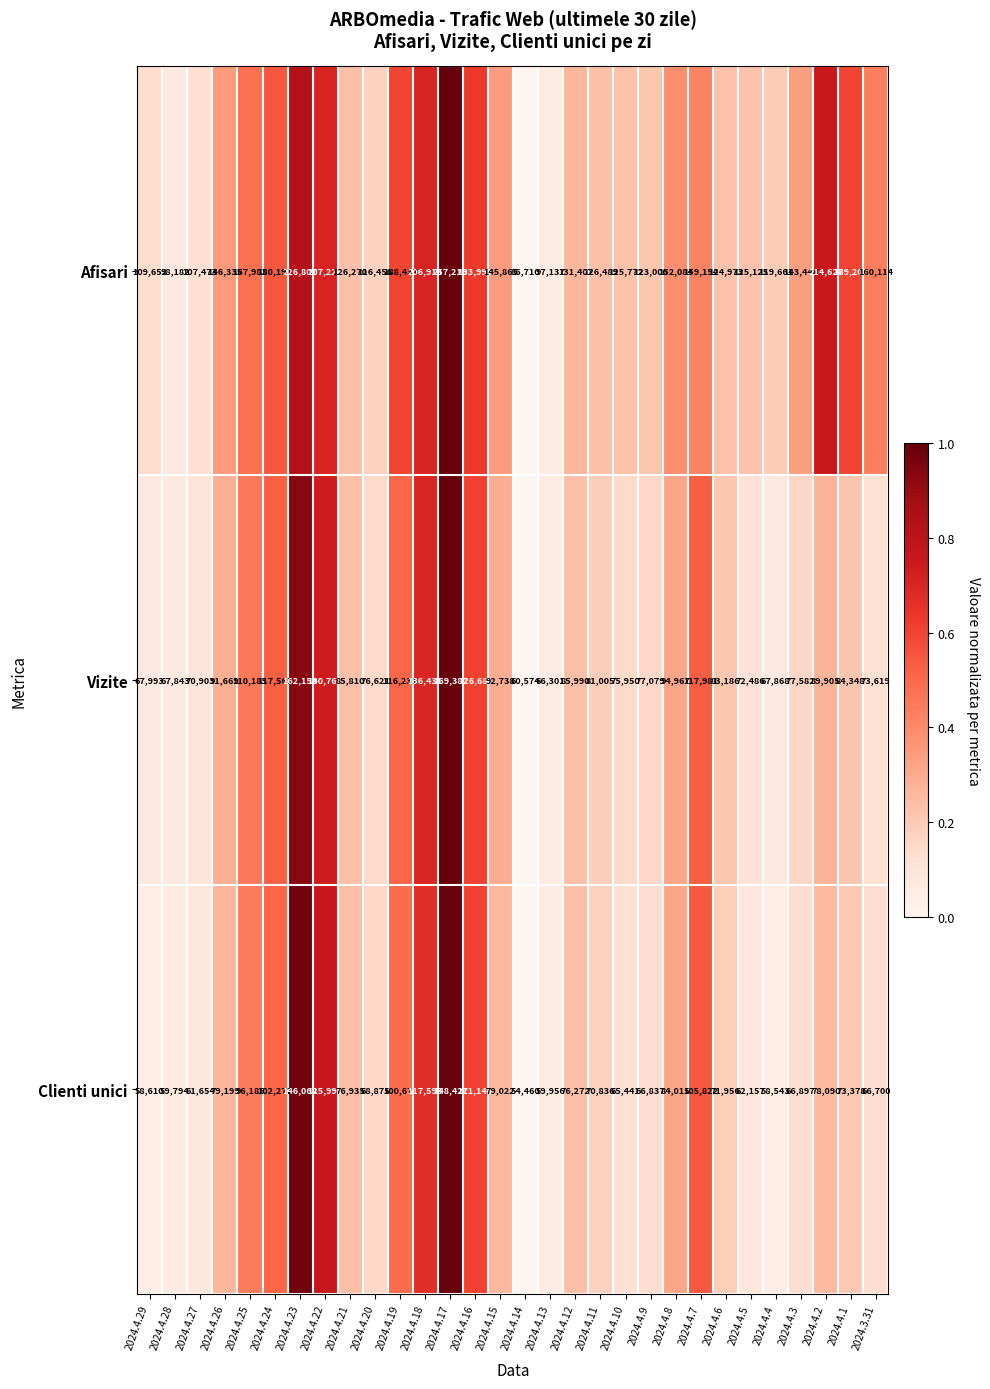

Rank the series at 2024.4.6 from lowest to highest value.

Clienti unici, Vizite, Afisari